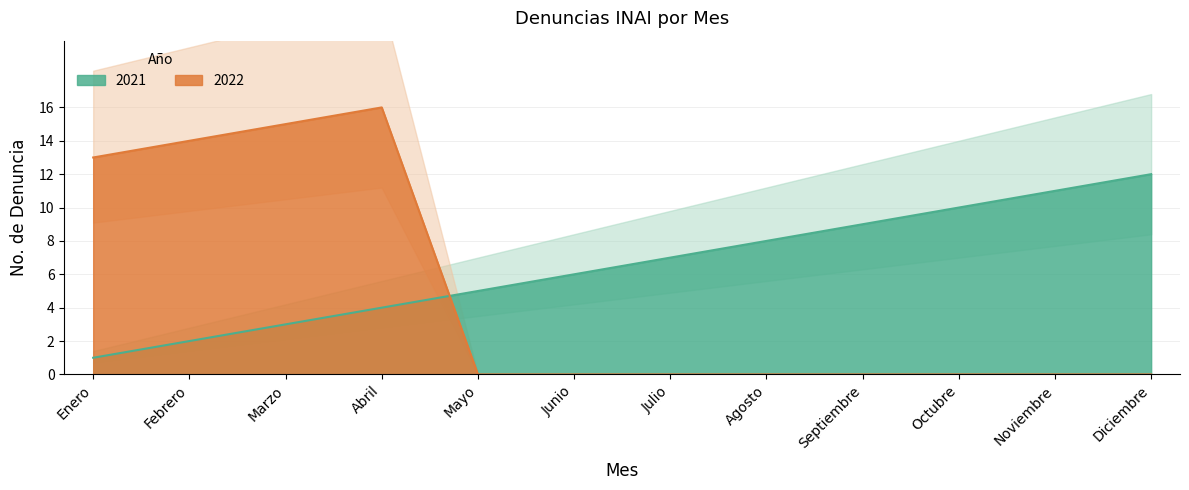

List the series in order of their peak value, lowest first.

2021, 2022